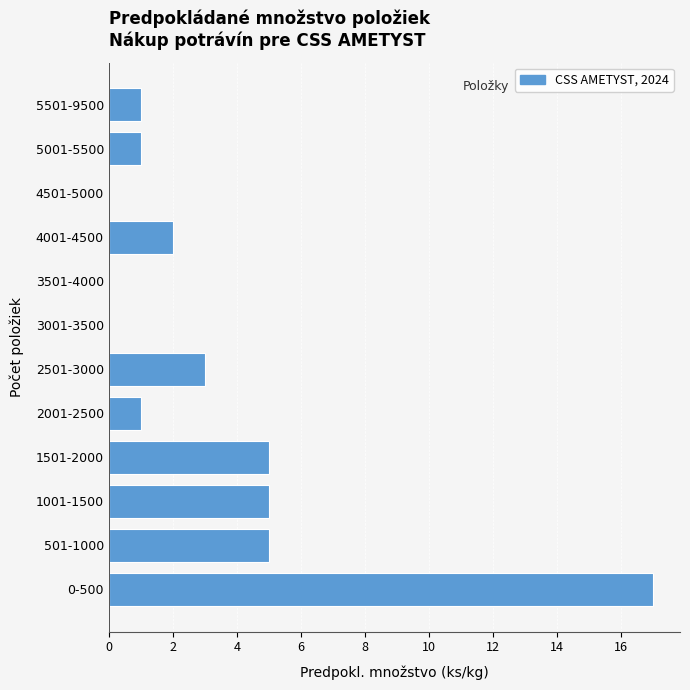

Reading bottom to top, extract all data points from this chart.

0-500=17	501-1000=5	1001-1500=5	1501-2000=5	2001-2500=1	2501-3000=3	3001-3500=0	3501-4000=0	4001-4500=2	4501-5000=0	5001-5500=1	5501-9500=1